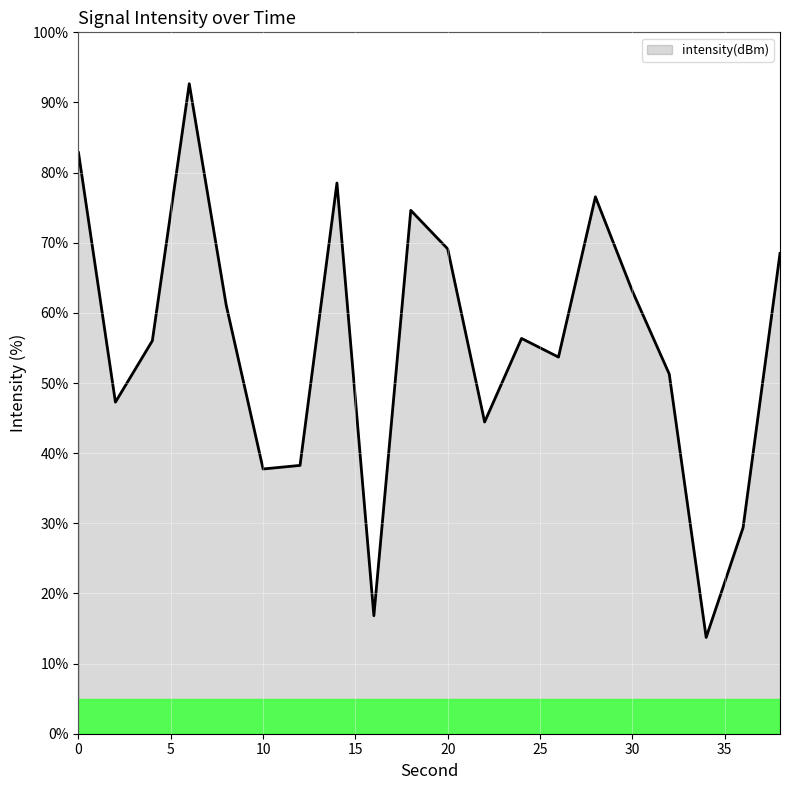

What is the minimum value shown in the chart?

13.7